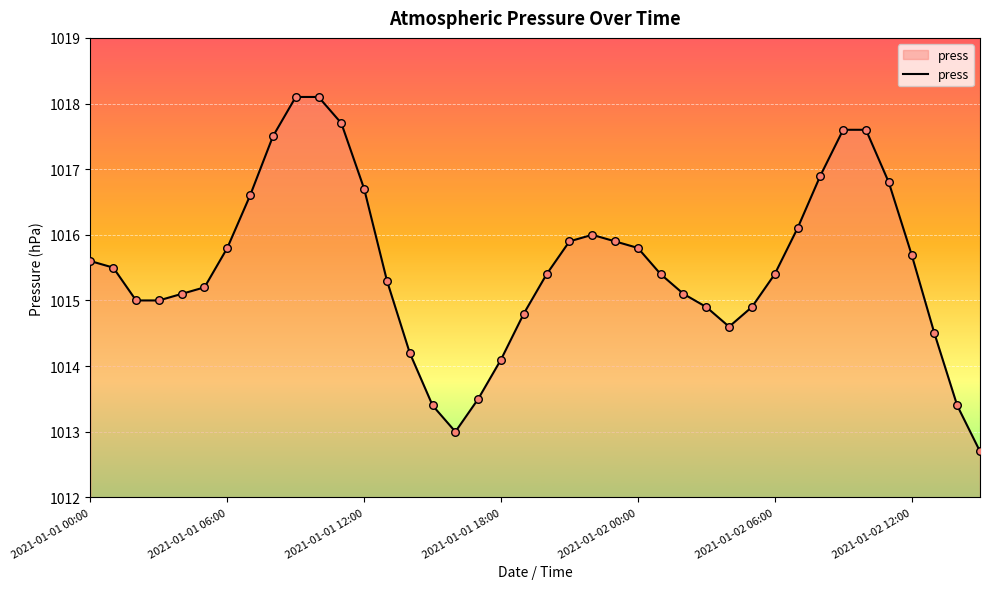

What is the maximum value shown in the chart?

1018.1